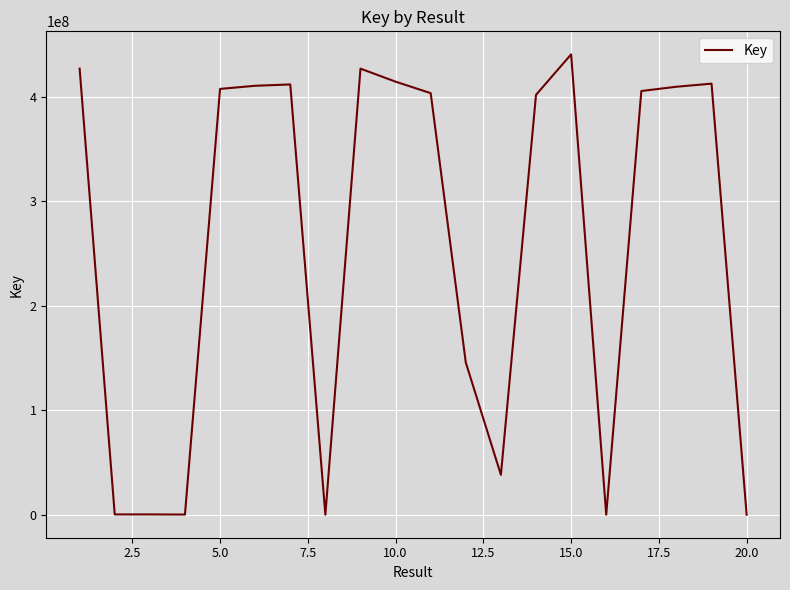

What is the difference between the maximum and minimum values?

440318577